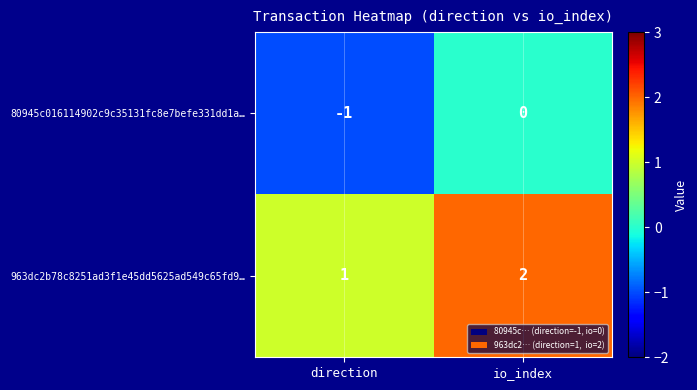

Rank the series at io_index from highest to lowest value.

963dc2b78c8251ad3f1e45dd5625ad549c65fd9…, 80945c016114902c9c35131fc8e7befe331dd1a…